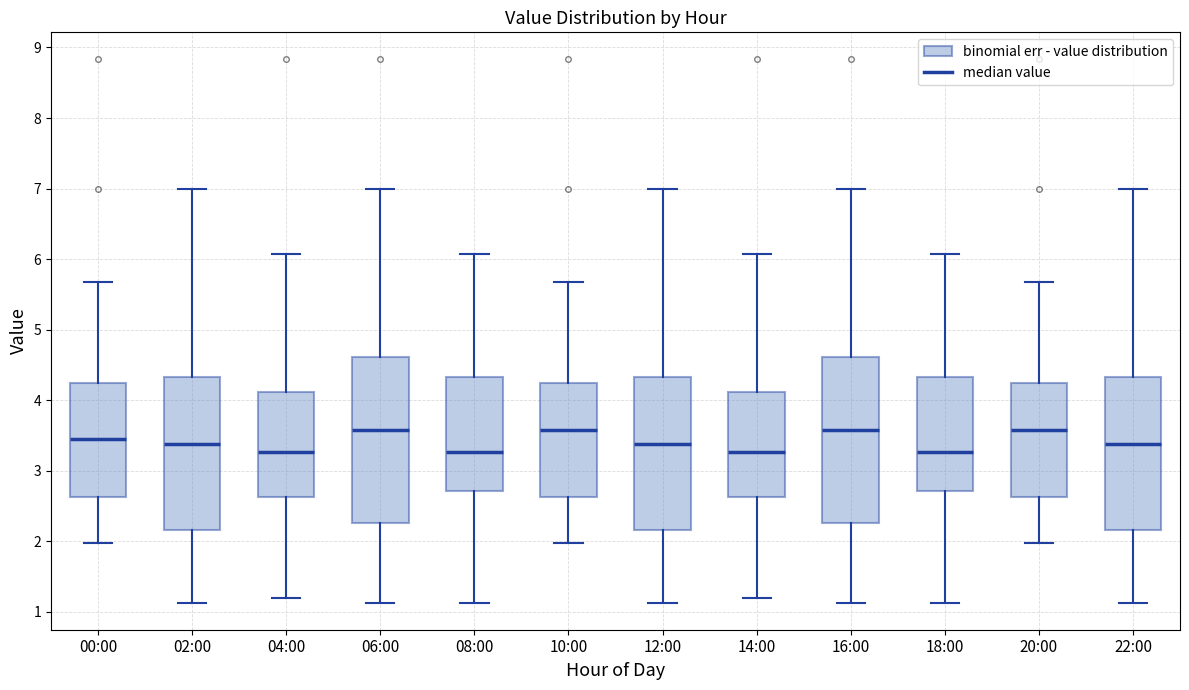

Reading left to right, transcribe this box plot: for each box, give where its median line is, the range the box spans, and where its two whiskers end, as read against the y-axis. The values are not printed on the chart, so give them approximately, as read against the axis.

00:00: median 3.5, box 2.6 to 4.2, whiskers 2.0 to 5.7
02:00: median 3.4, box 2.2 to 4.3, whiskers 1.1 to 7.0
04:00: median 3.3, box 2.6 to 4.1, whiskers 1.2 to 6.1
06:00: median 3.6, box 2.3 to 4.6, whiskers 1.1 to 7.0
08:00: median 3.3, box 2.7 to 4.3, whiskers 1.1 to 6.1
10:00: median 3.6, box 2.6 to 4.2, whiskers 2.0 to 5.7
12:00: median 3.4, box 2.2 to 4.3, whiskers 1.1 to 7.0
14:00: median 3.3, box 2.6 to 4.1, whiskers 1.2 to 6.1
16:00: median 3.6, box 2.3 to 4.6, whiskers 1.1 to 7.0
18:00: median 3.3, box 2.7 to 4.3, whiskers 1.1 to 6.1
20:00: median 3.6, box 2.6 to 4.2, whiskers 2.0 to 5.7
22:00: median 3.4, box 2.2 to 4.3, whiskers 1.1 to 7.0